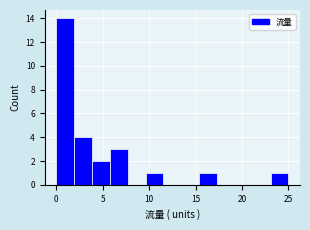

Read against the x-axis, roughly where is the centre of the tallest bar?

1.0